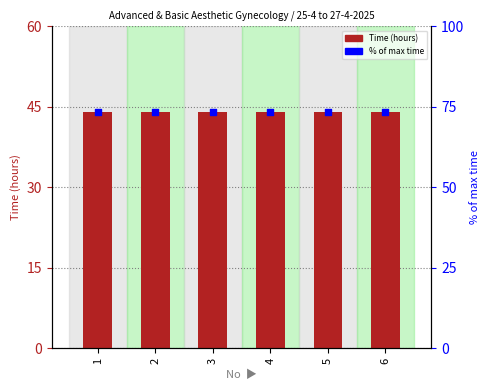

Which series reaches the maximum Y coordinate?

% of max time